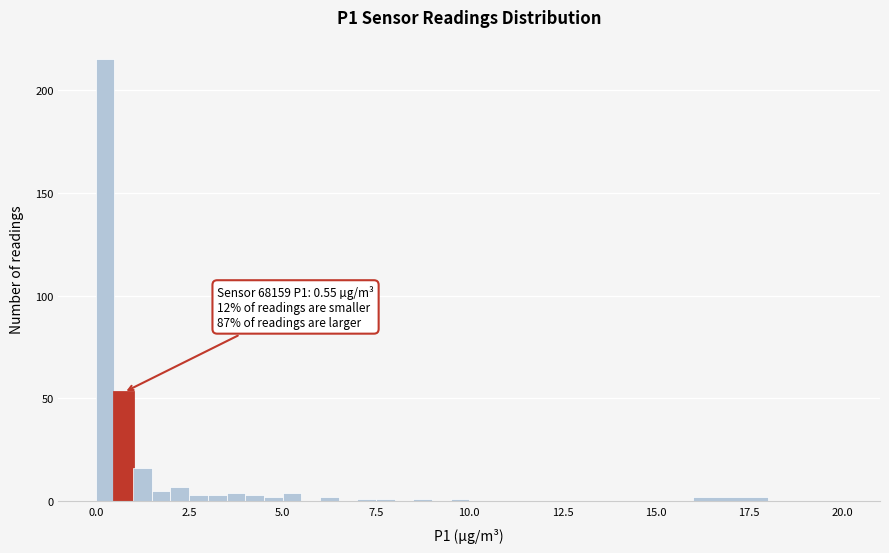

Read against the x-axis, roughly where is the centre of the tallest bar?

0.5